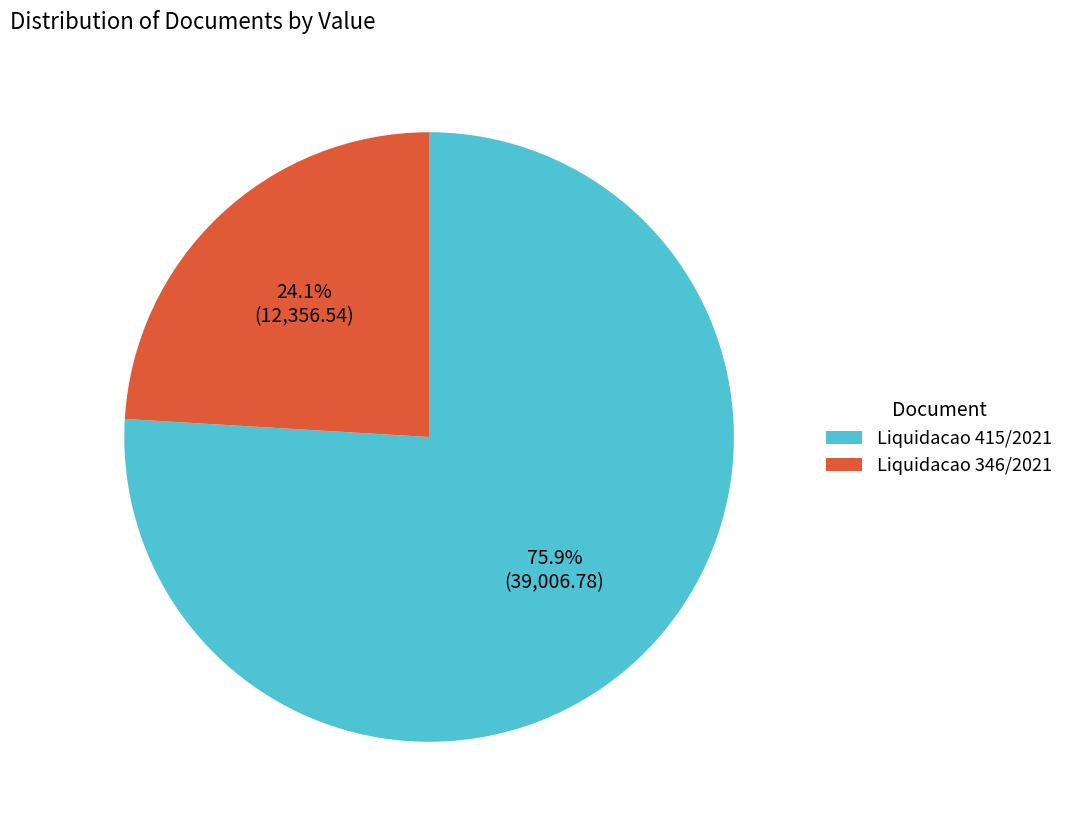

To the nearest percent, what is the difference between the largest and smallest slice percentages?

52%